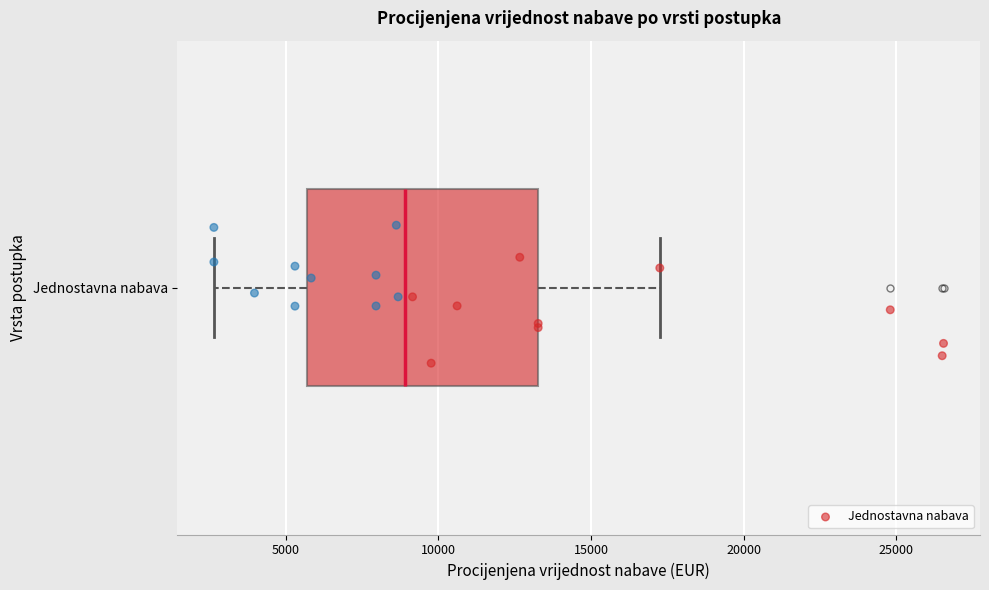

Read this box plot against the x-axis: the position of the median line, the range covered by the box, and the ends of both whiskers. The values are not printed on the chart, so give them approximately, as read against the axis.

median 9000, box 5500 to 13500, whiskers 2500 to 17500